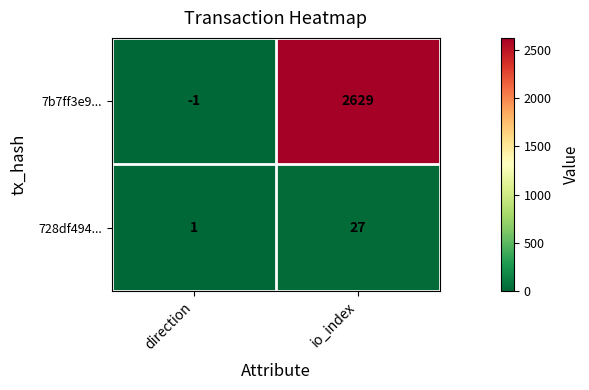

Rank the series by their average value, from lowest to highest.

728df494..., 7b7ff3e9...